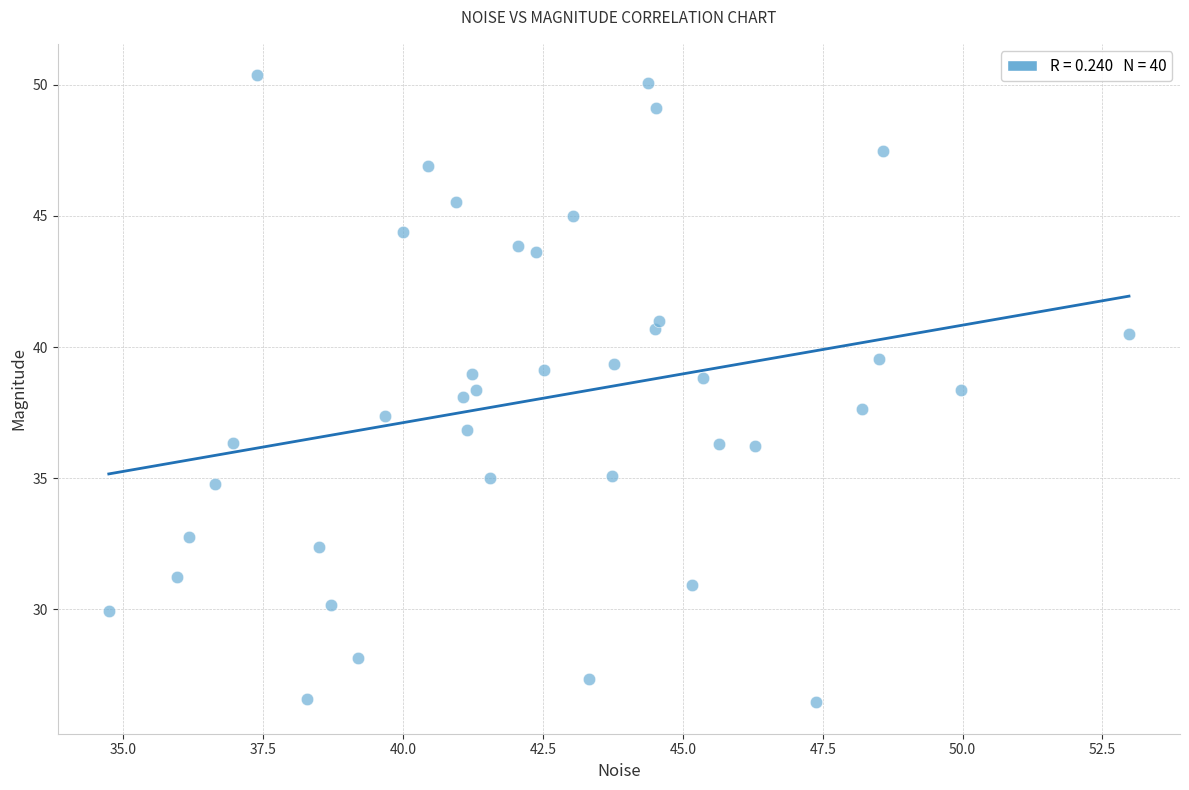

What is the range of X values (max minus min)?

18.2